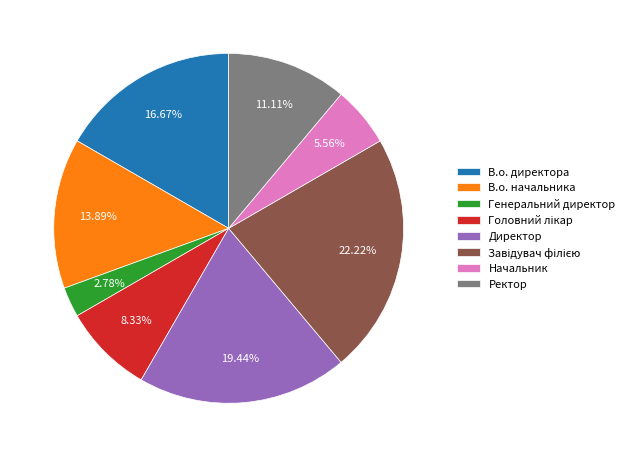

Is there a majority slice in this chart?

No